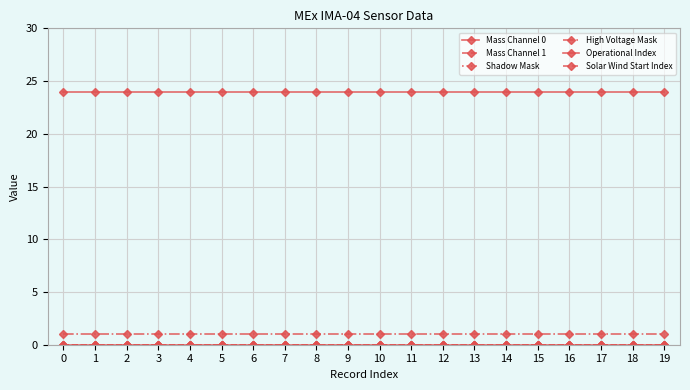

Between 13 and 16, which is larger?

13